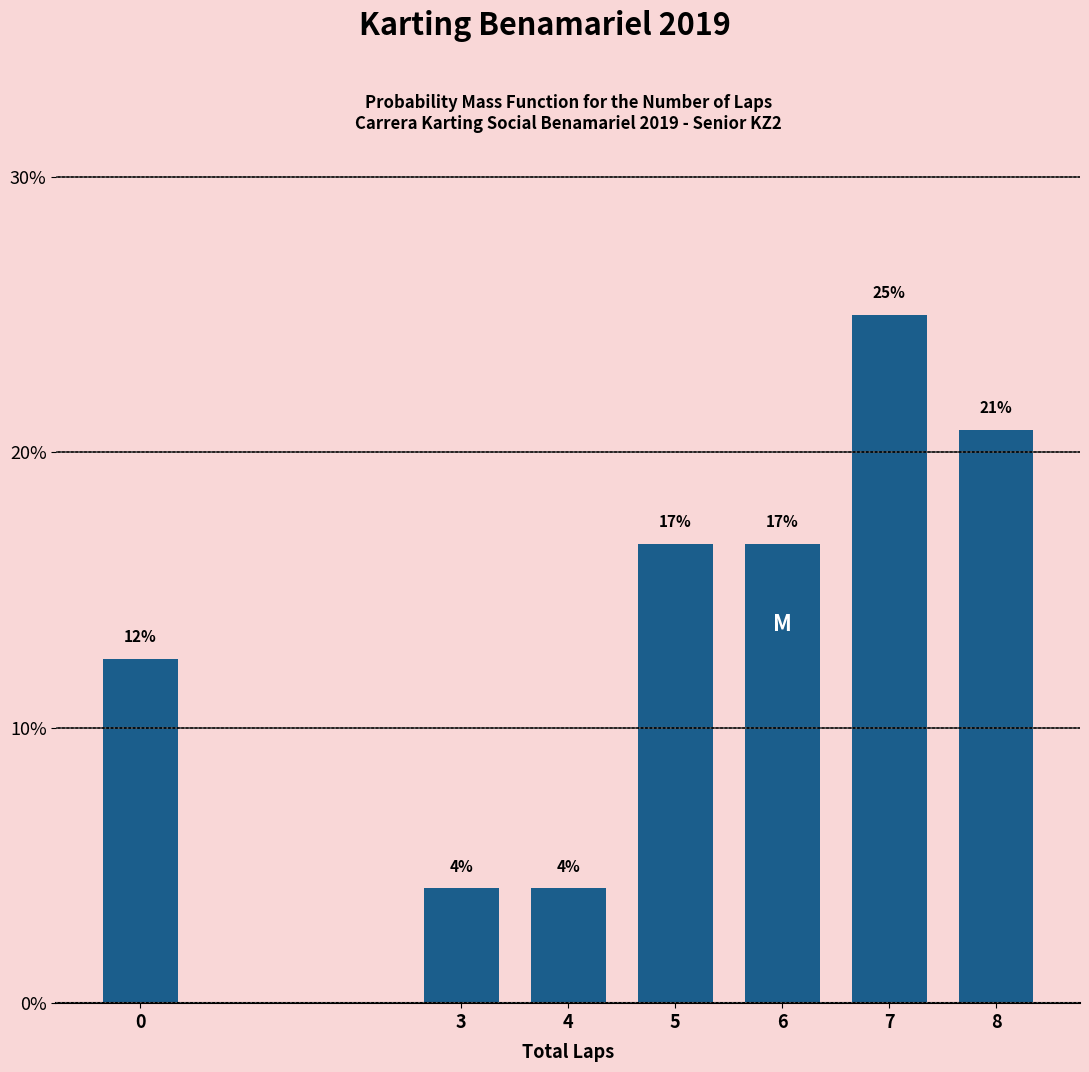

Are the bars horizontal?

No